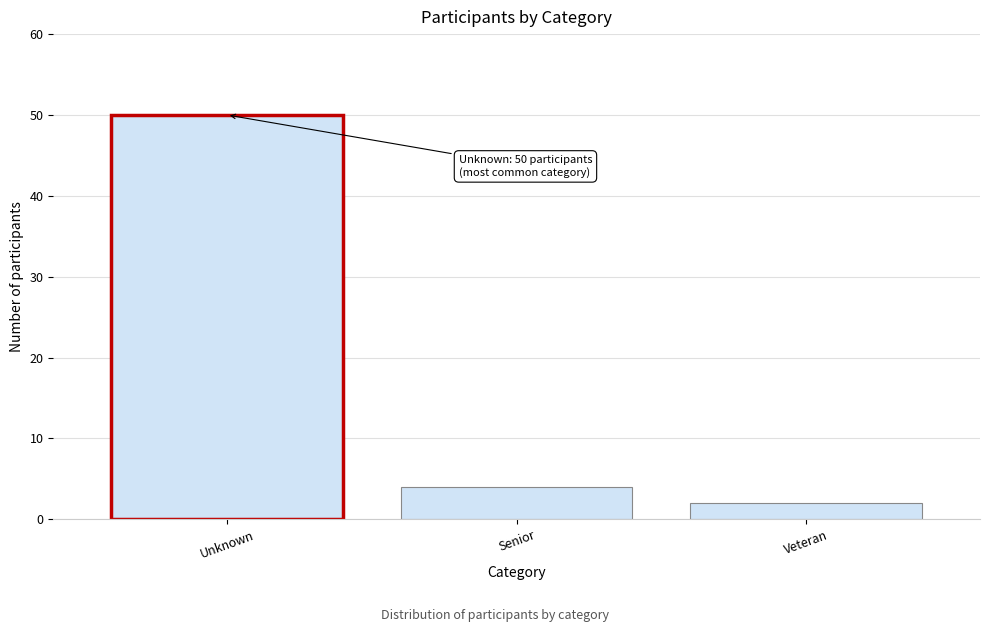

Reading left to right, transcribe all the data shown in this chart.

50	4	2